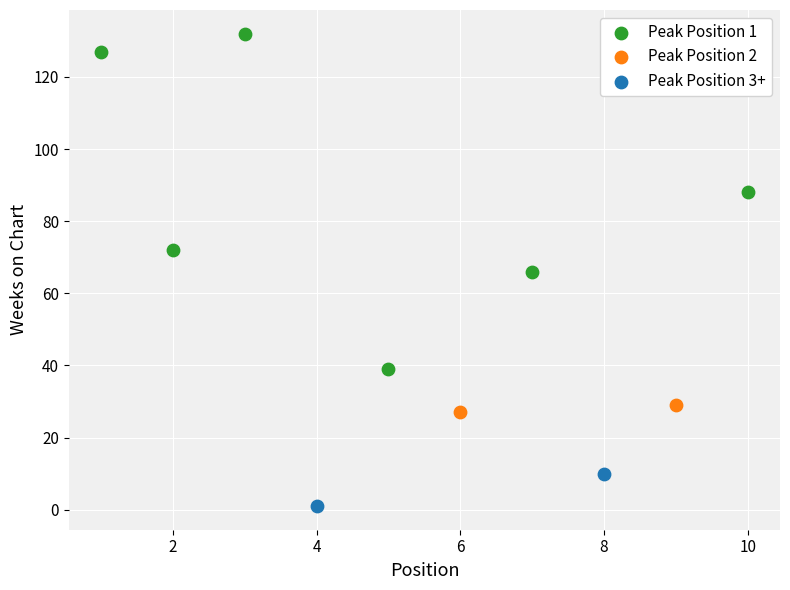

Which series contains the highest Y value?

Peak Position 1